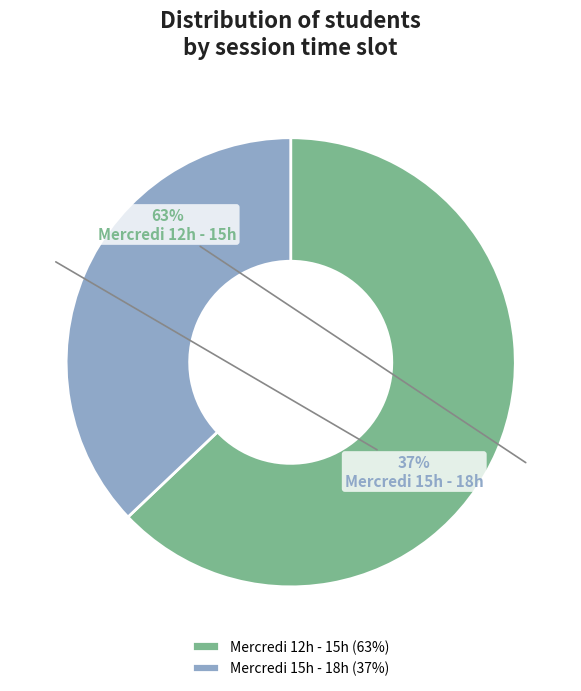

How many slices are in this pie chart?

2